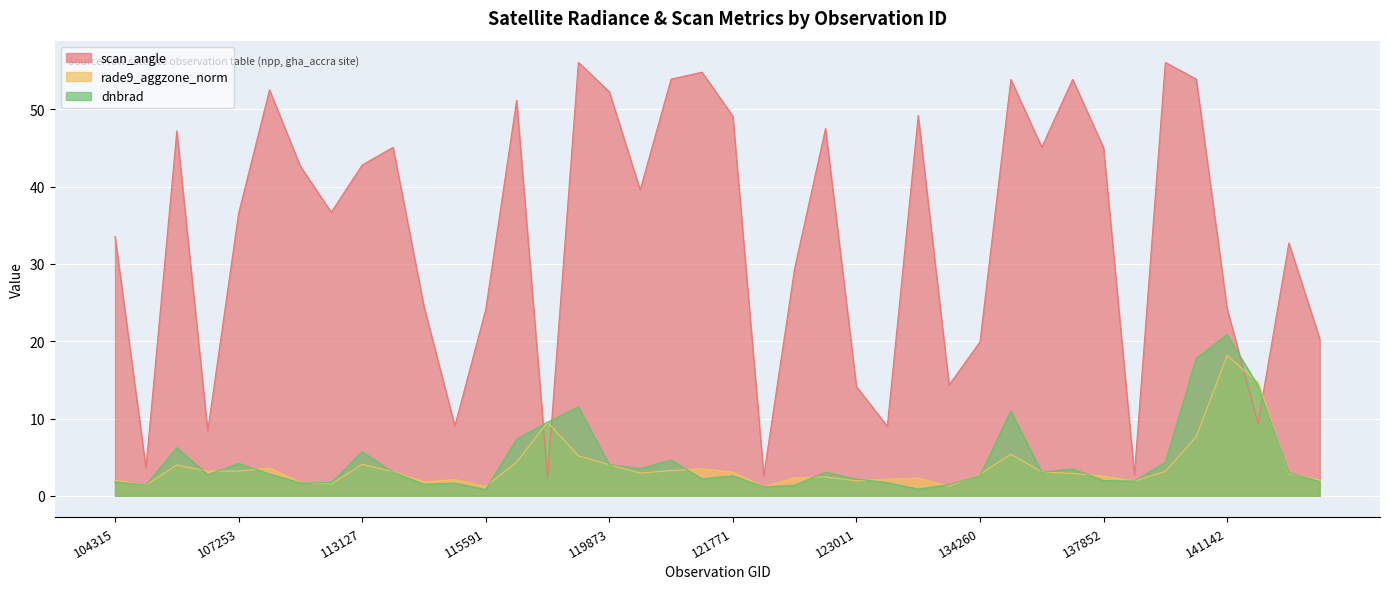

What position from the left is 123011?

25